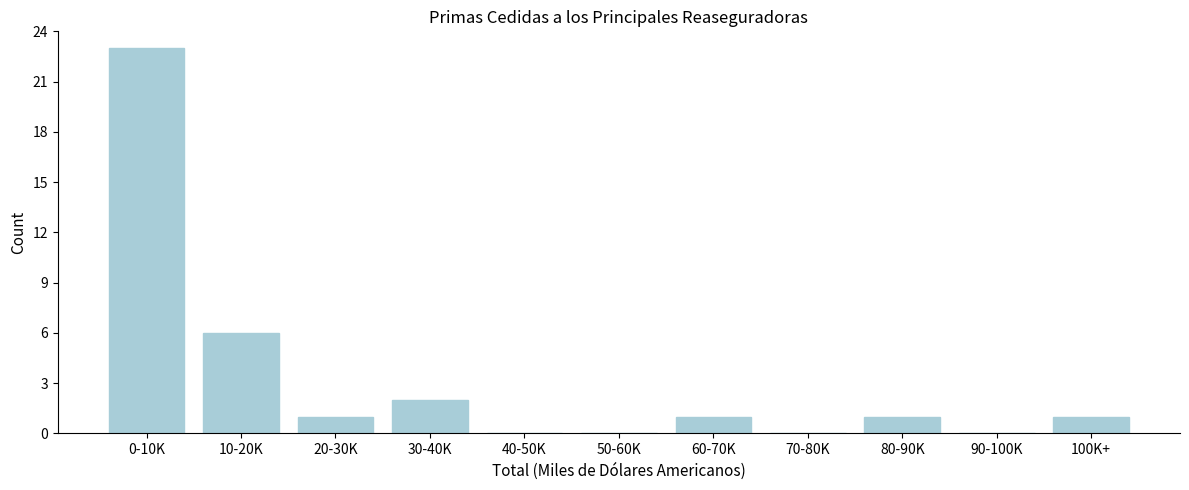

Reading left to right, what are all the values shown in this chart?

0-10K=23	10-20K=6	20-30K=1	30-40K=2	40-50K=0	50-60K=0	60-70K=1	70-80K=0	80-90K=1	90-100K=0	100K+=1